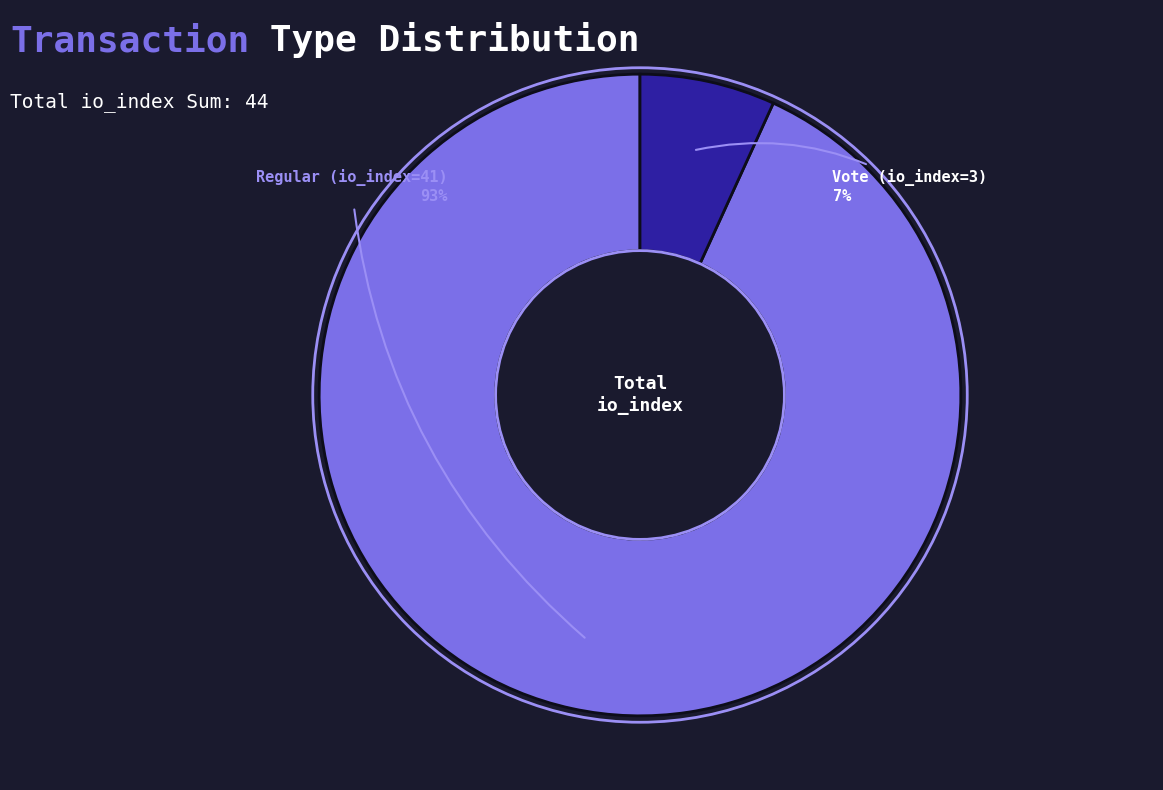

To the nearest percent, what is the average slice percentage?

50%